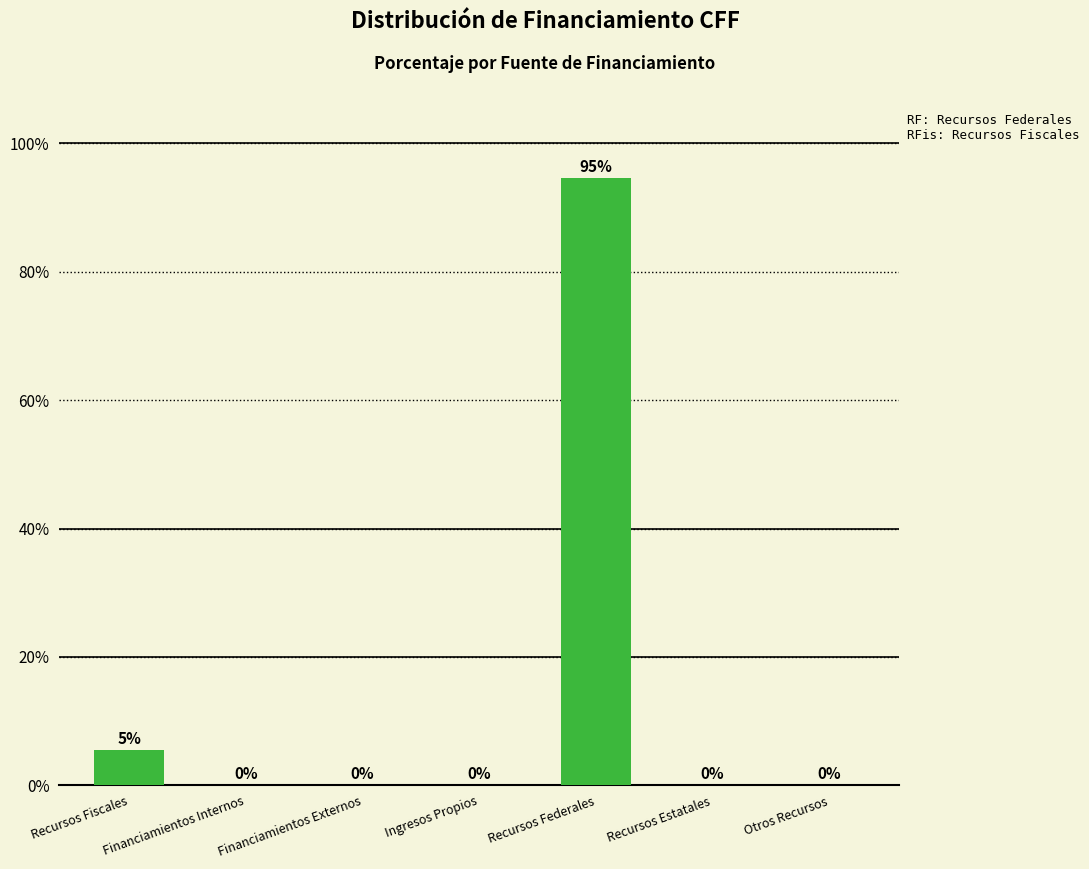

How many data points does each series have?

7